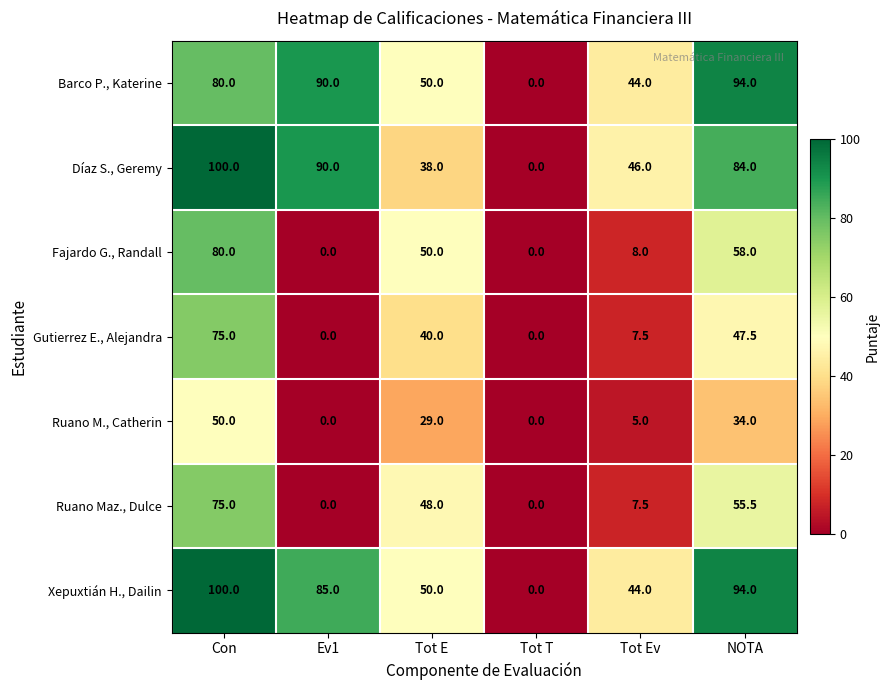

Which series changed the most between Tot E and Tot Ev?

Fajardo G., Randall